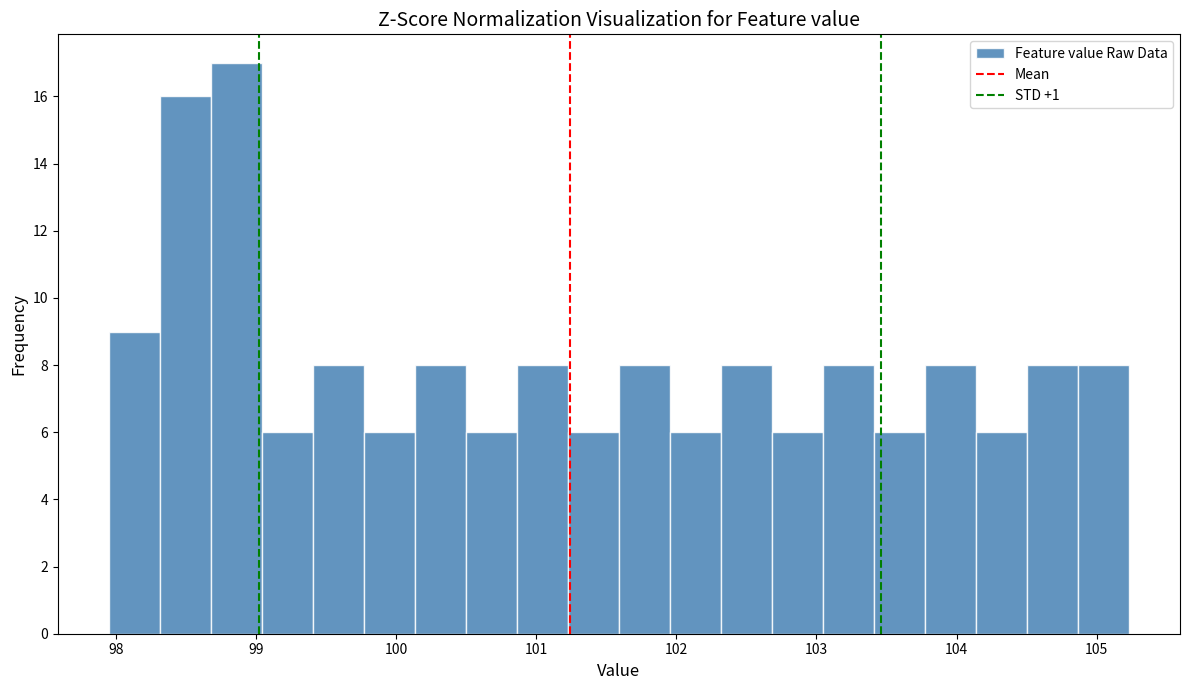

Read against the x-axis, roughly where is the centre of the tallest bar?

98.9